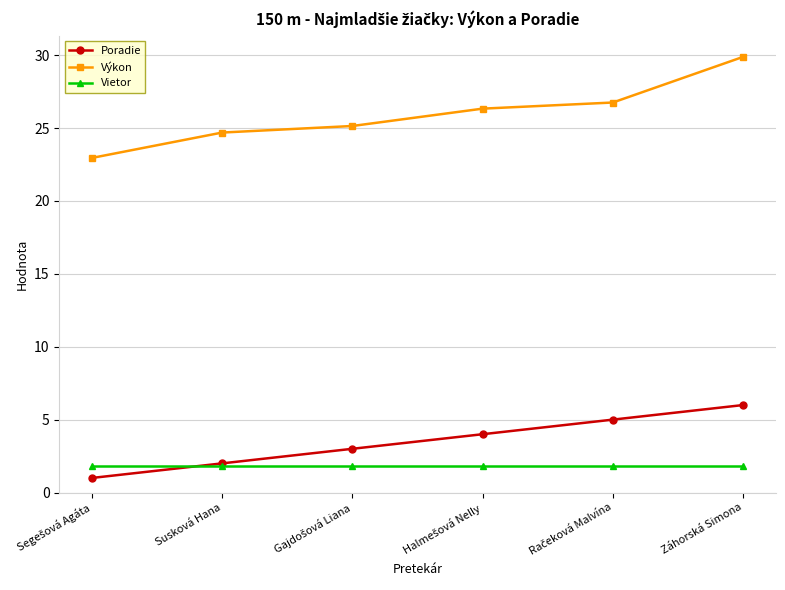

What is the greatest value displayed?

29.9